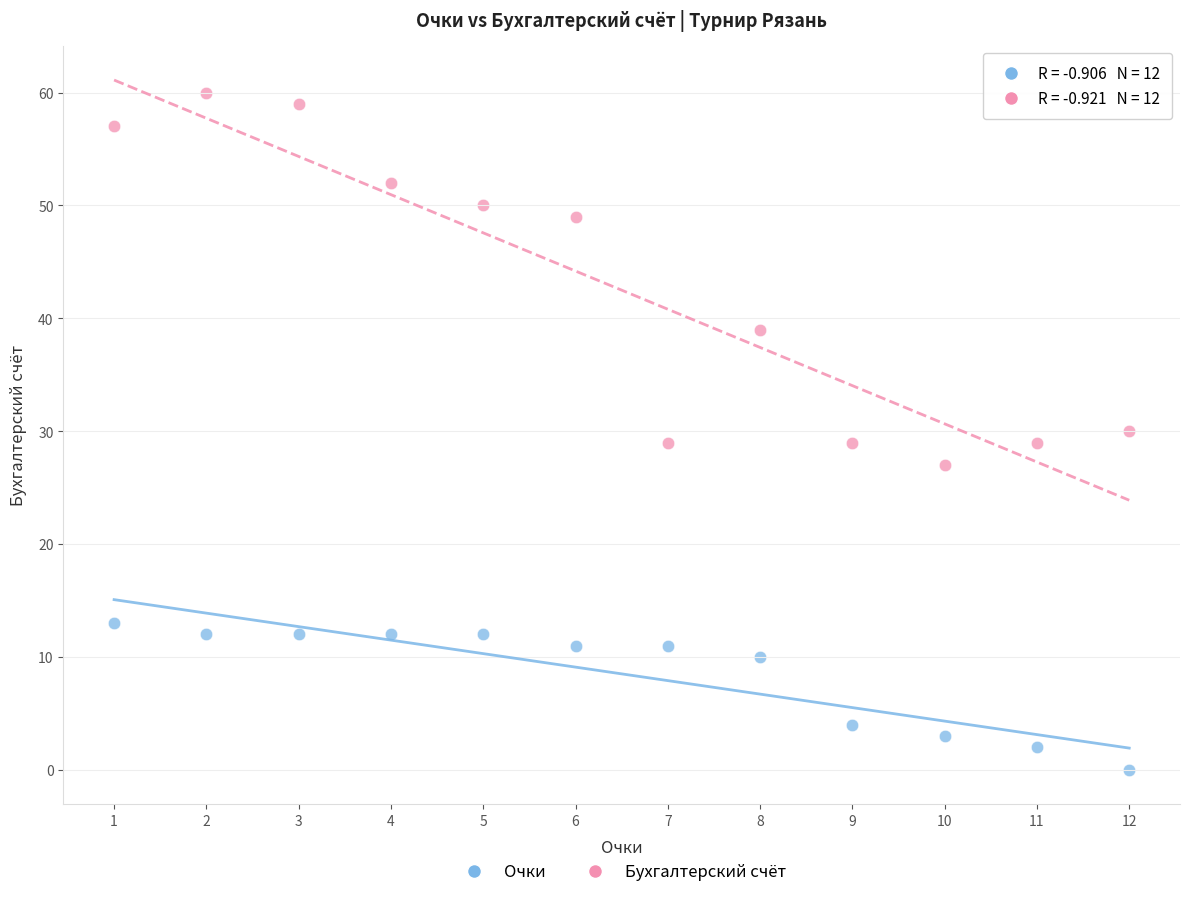

Which series has the widest spread of Y values?

Бухгалтерский счёт